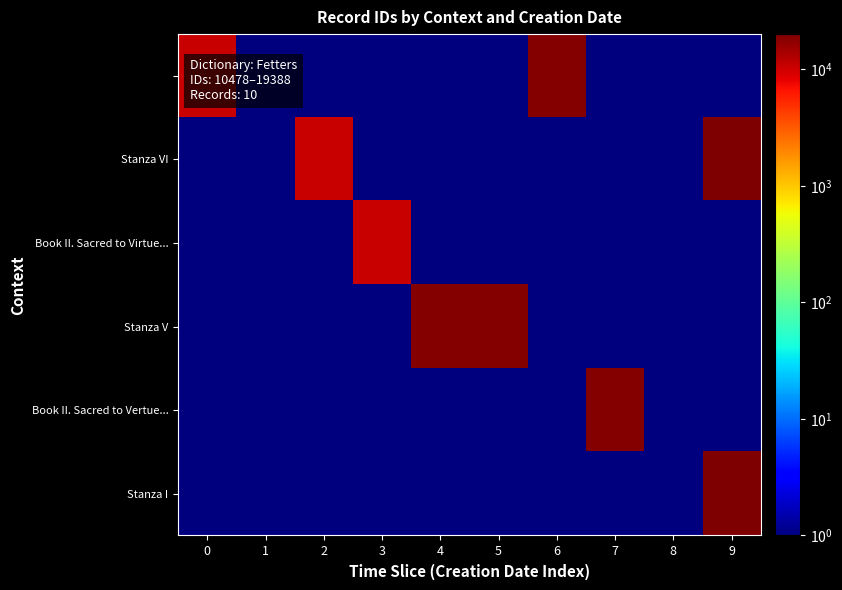

At which category does the chart reach its peak across all series?

9